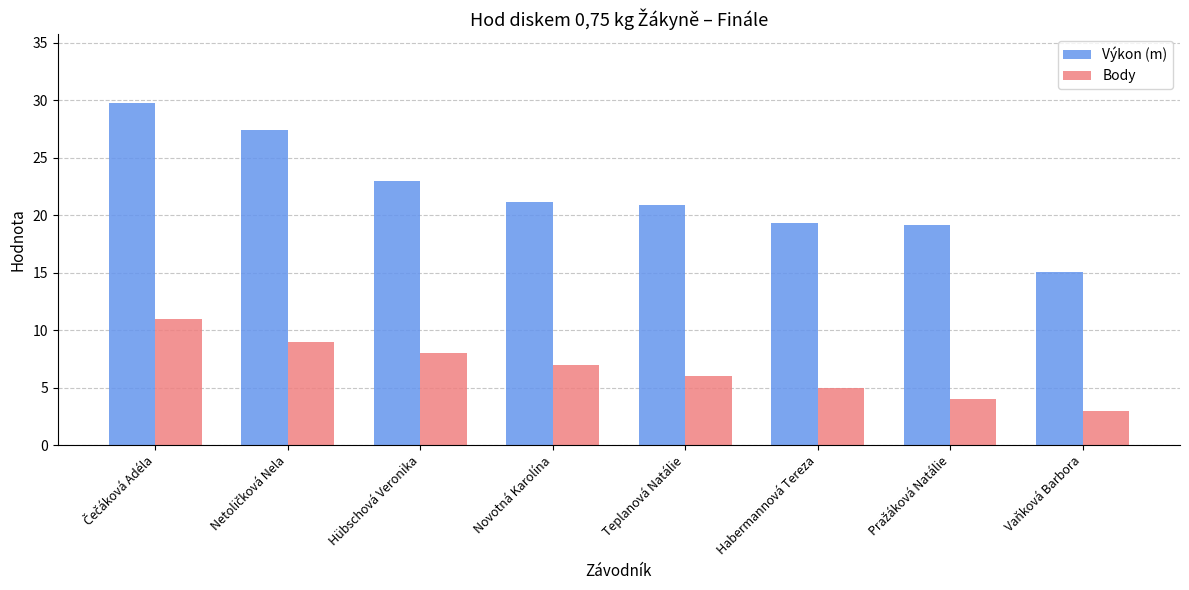

What value does the Výkon (m) series have at Vaňková Barbora?

15.0